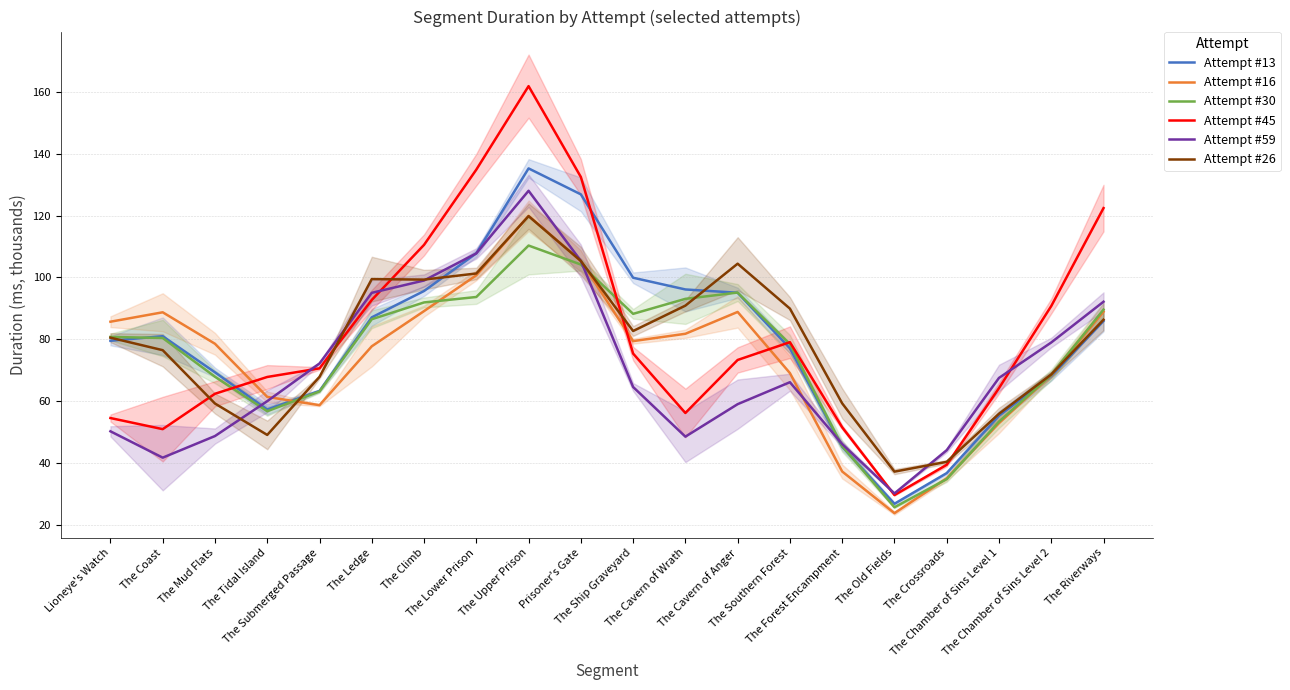

What is the approximate value of Attempt #45 at The Crossroads?

39.4